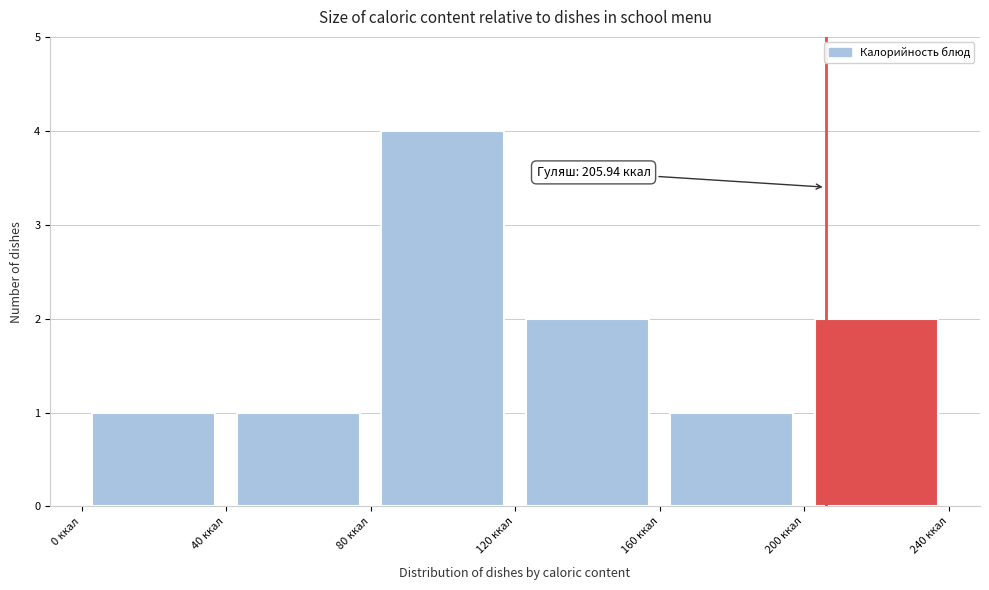

Which range on the x-axis has the tallest bar?

80 to 120